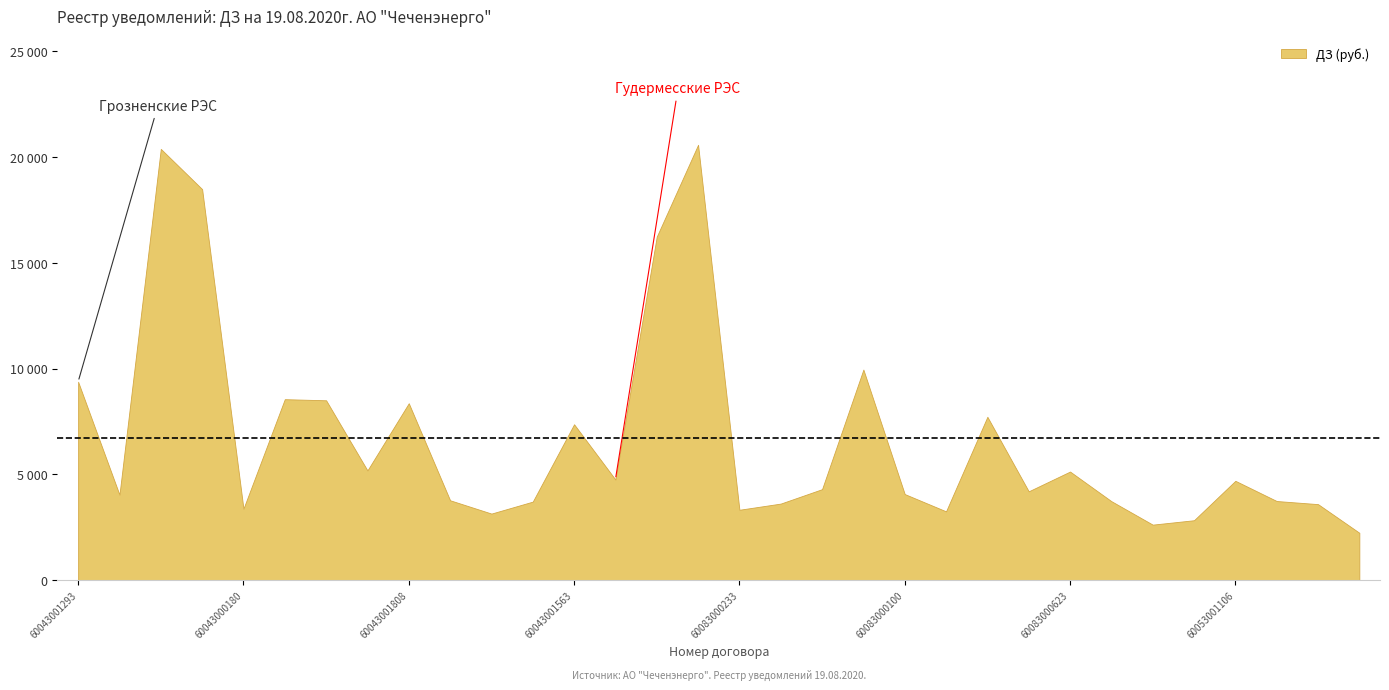

Reading left to right, what are all the values shown in this chart?

9373.6	4034.8	20384.1	18481.3	3372.9	8550.0	8497.5	5181.5	8358.4	3769.9	3140.9	3706.5	7363.8	4750.0	16233.7	20577.7	3321.5	3613.5	4295.2	9950.0	4063.5	3246.4	7717.2	4193.6	5128.0	3727.5	2618.0	2826.8	4690.5	3734.7	3587.5	2233.3